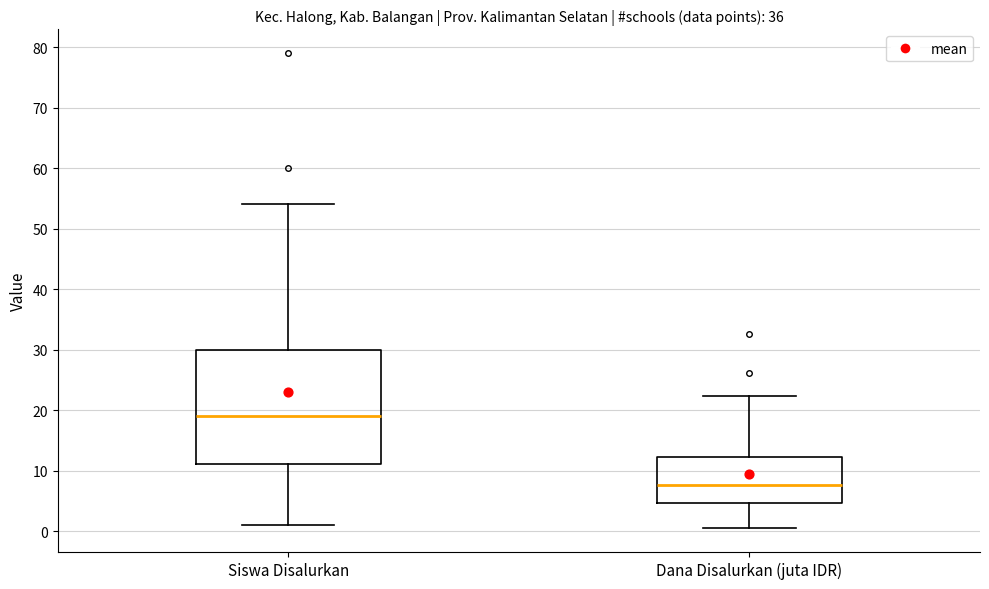

Which box's median line is the highest?

Siswa Disalurkan